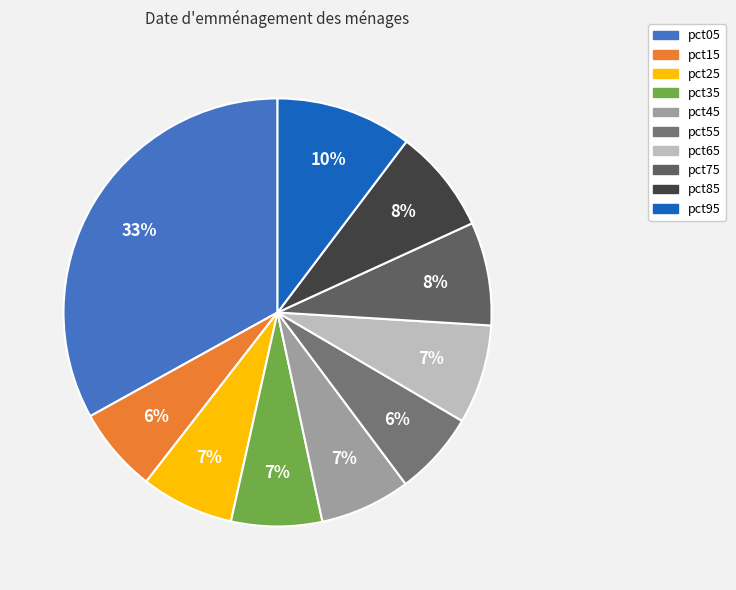

The pct05 slice represents 46% of the pie. True or false?

False